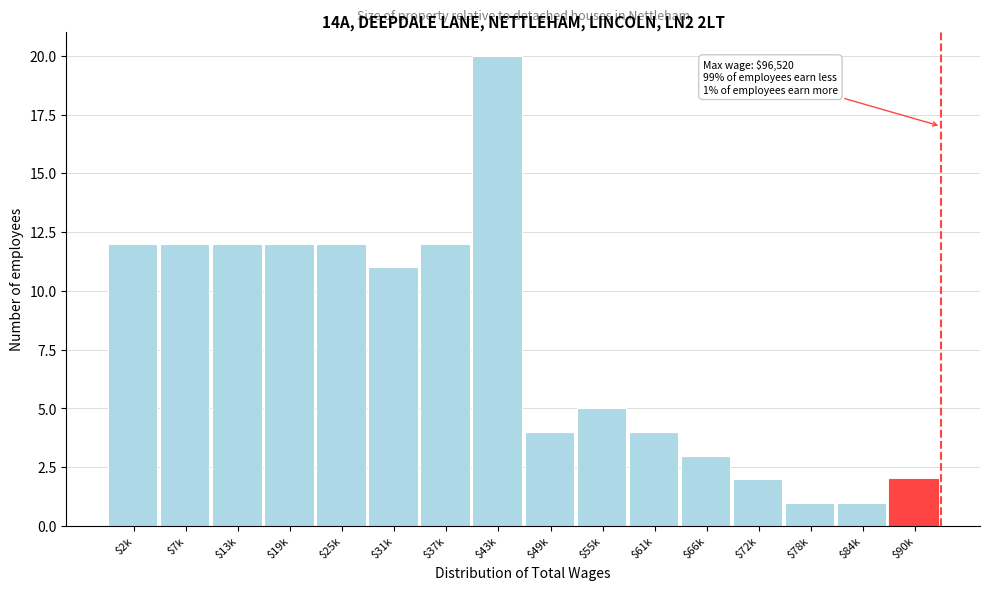

Reading left to right, transcribe all the data shown in this chart.

12	12	12	12	12	11	12	20	4	5	4	3	2	1	1	2